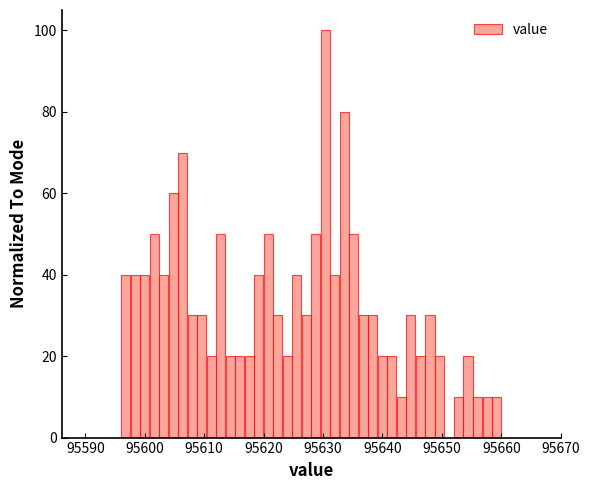

Read against the x-axis, roughly where is the centre of the tallest bar?

95630